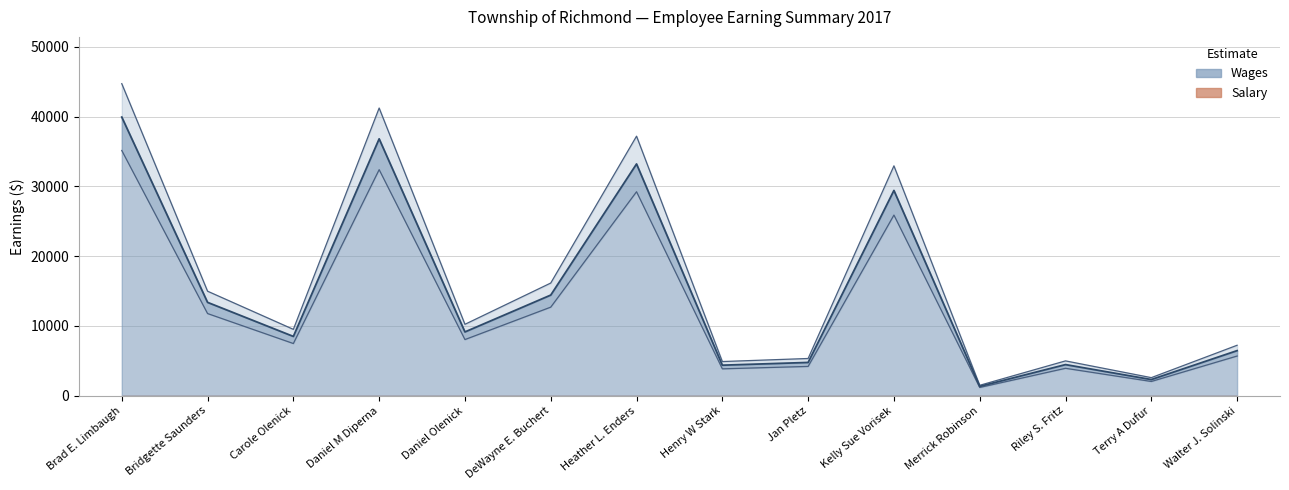

What is the difference between the maximum and minimum values?

43243.2